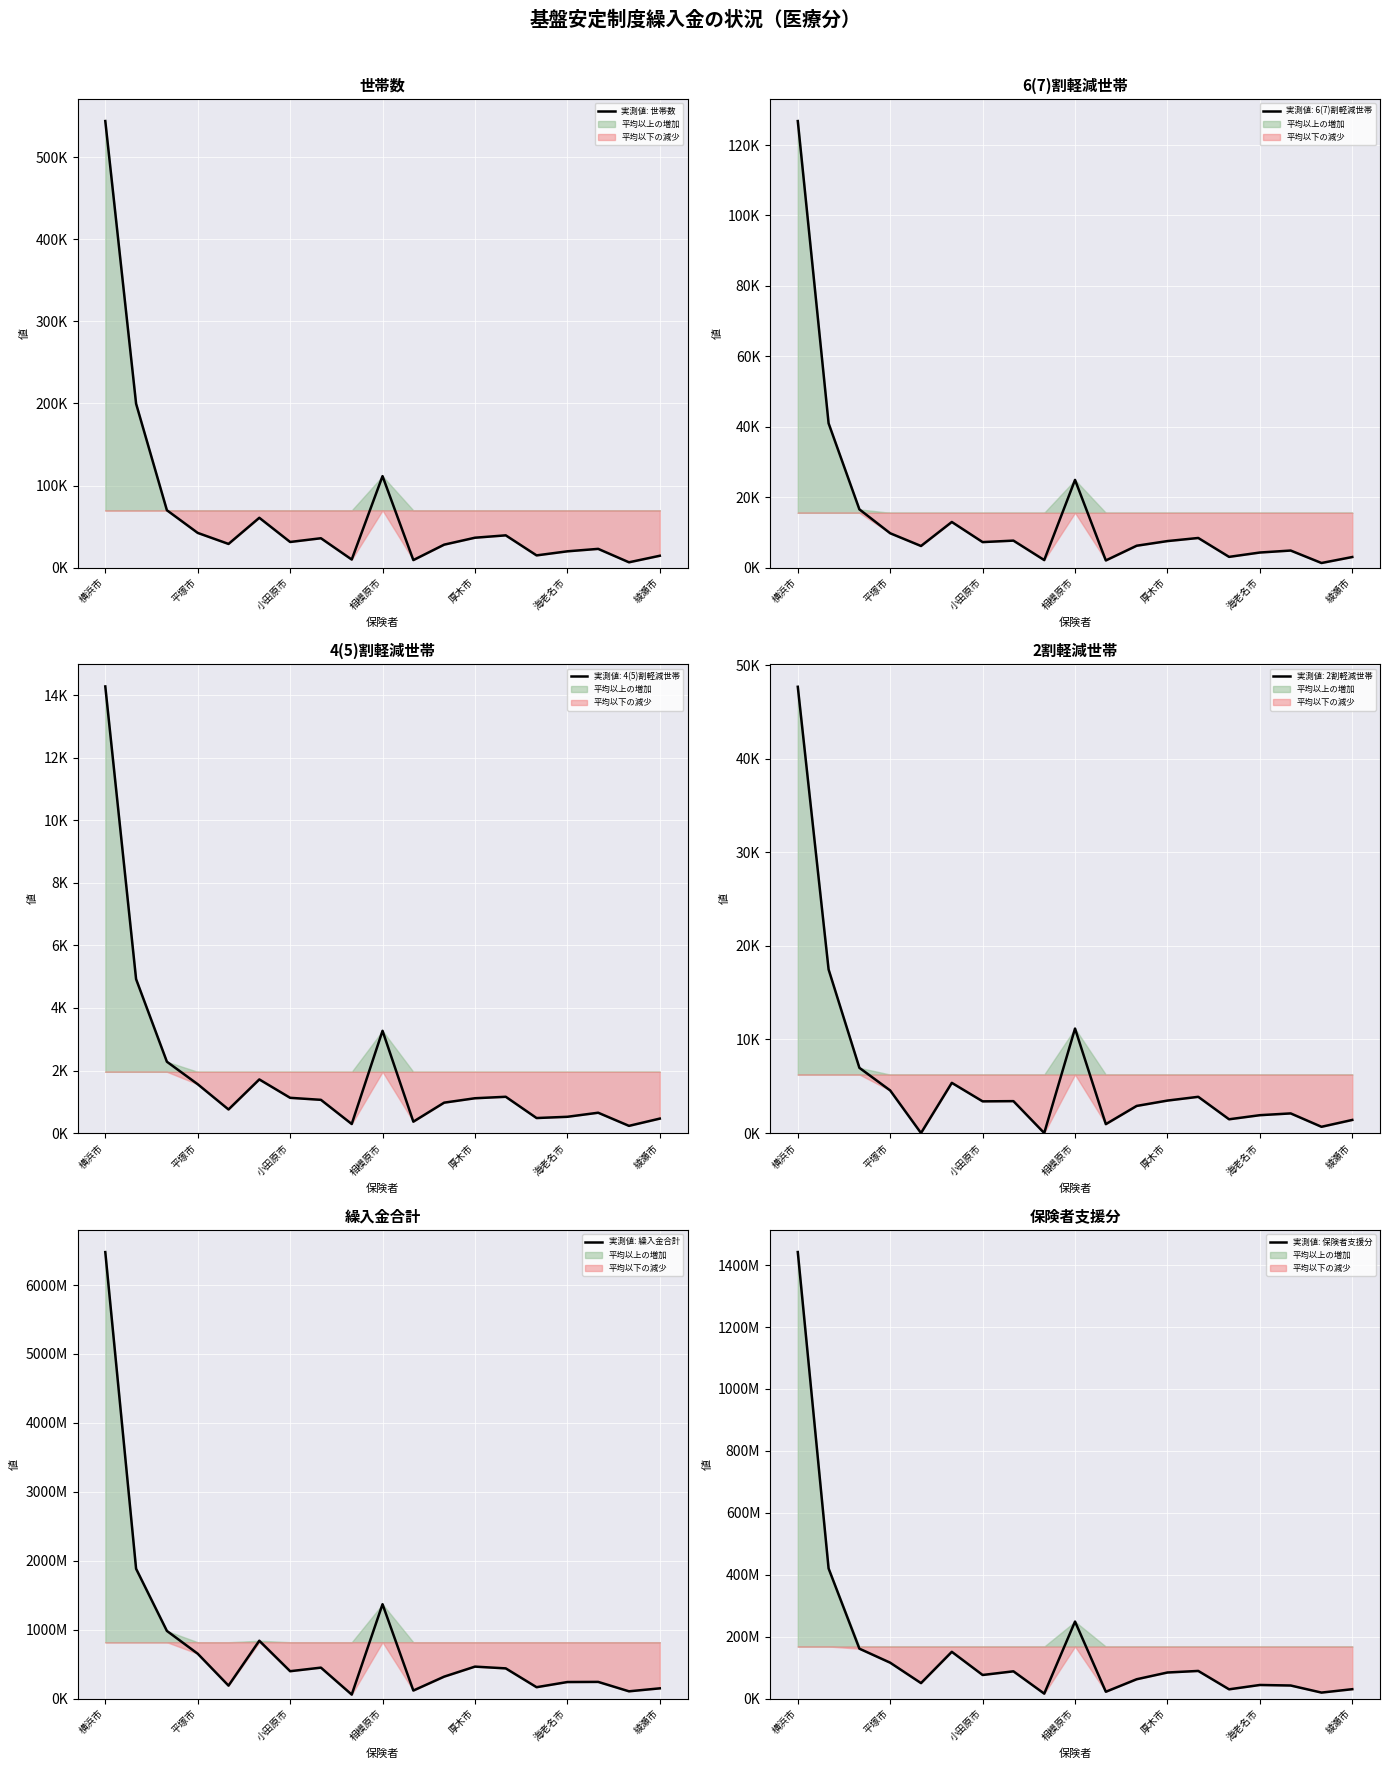

Which label corresponds to the largest value in the chart?

横浜市